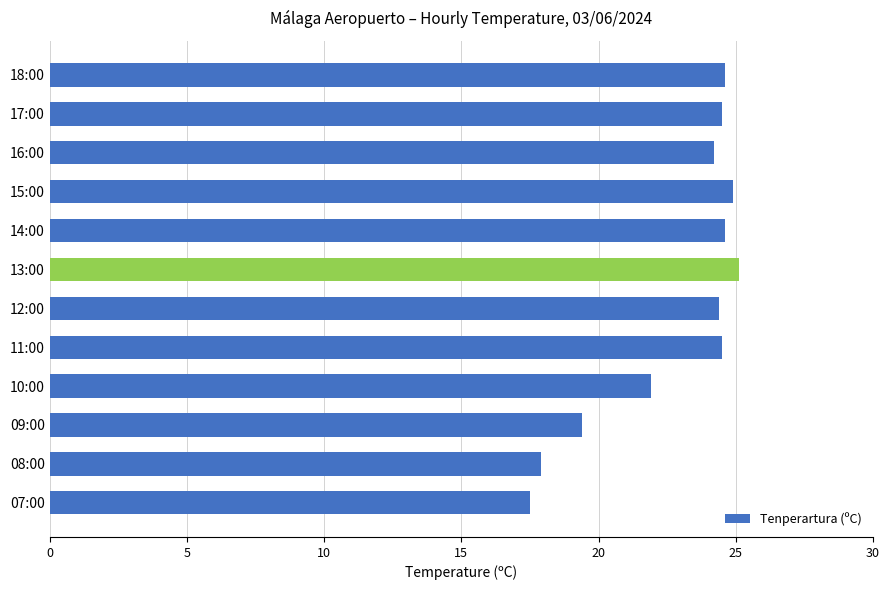

What is the ratio of the value at 07:00 to the value at 08:00?

1.0